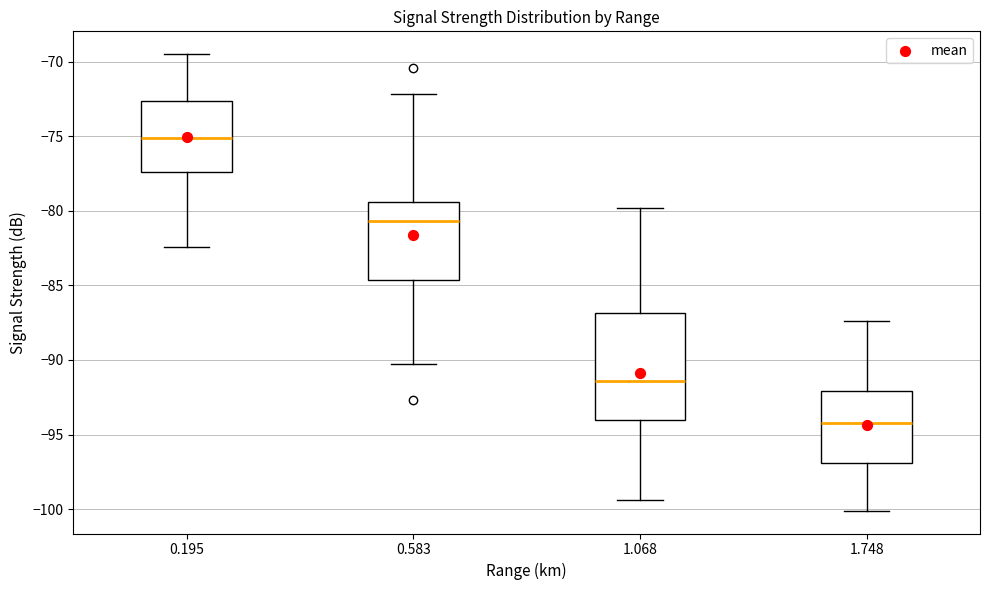

Reading left to right, read every box against the y-axis: the position of its median line, the range the box covers, and the ends of its whiskers. The values are not printed on the chart, so give them approximately, as read against the axis.

0.195: median -75.0, box -77.5 to -72.5, whiskers -82.5 to -69.5
0.583: median -80.5, box -84.5 to -79.5, whiskers -90.5 to -72.0
1.068: median -91.5, box -94.0 to -87.0, whiskers -99.5 to -80.0
1.748: median -94.0, box -97.0 to -92.0, whiskers -100.0 to -87.5